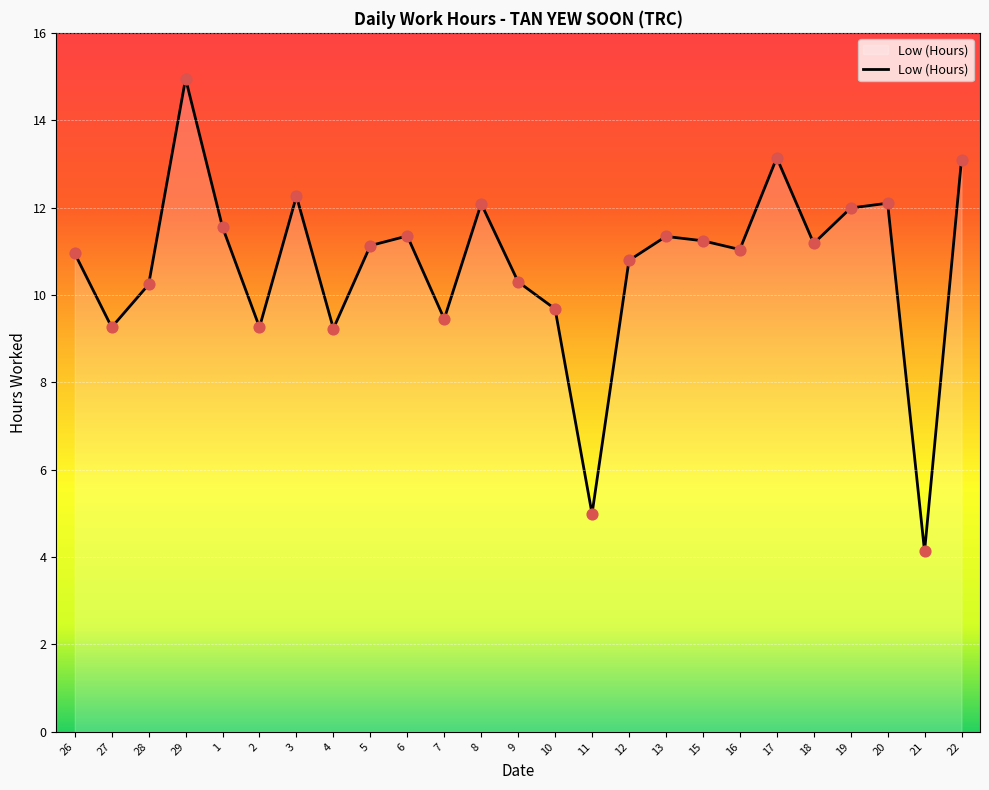

What is the ratio of the value at 6 to the value at 11?

2.3